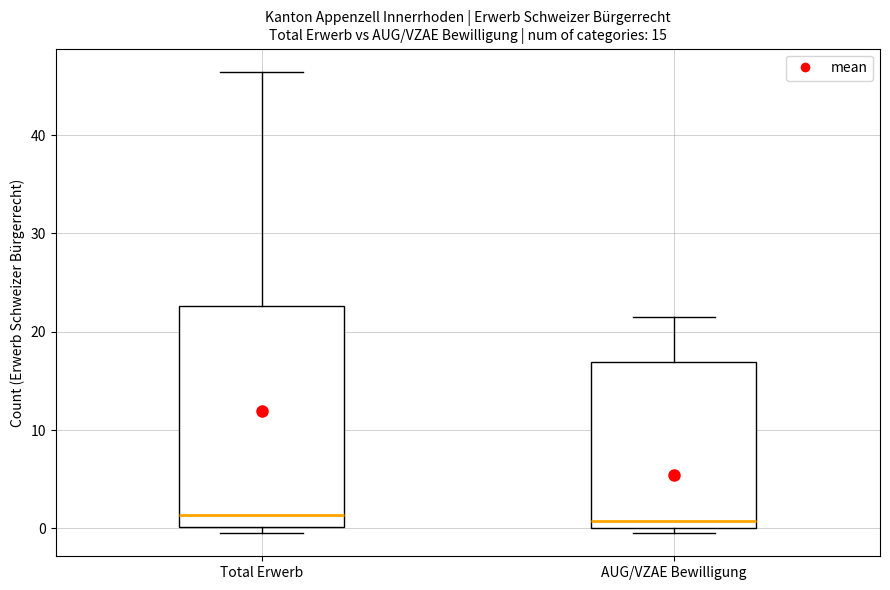

Comparing the boxes themselves (not the whiskers), which one is the tallest?

Total Erwerb